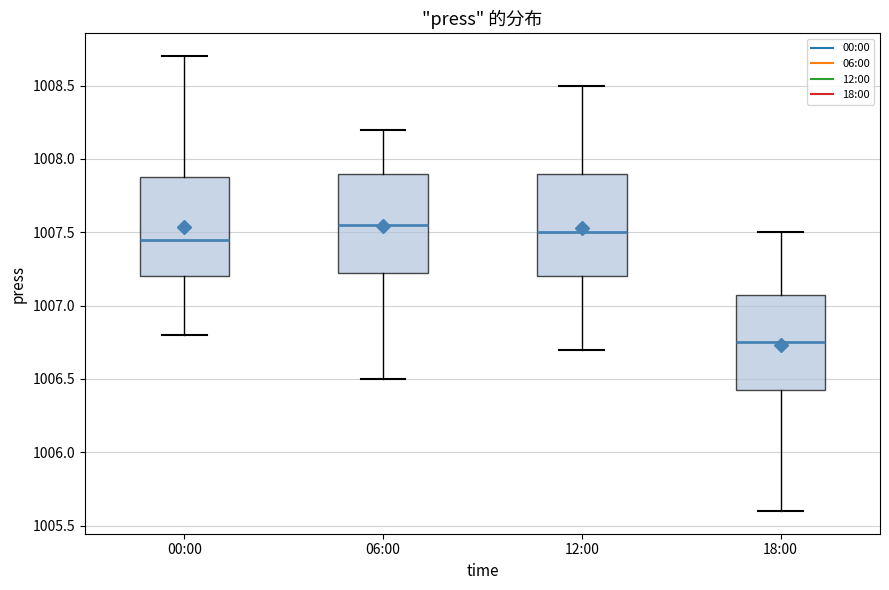

Where is the upper edge of the box for 06:00 on the y-axis? The values are not printed on the chart, so give them approximately, as read against the axis.

1007.90